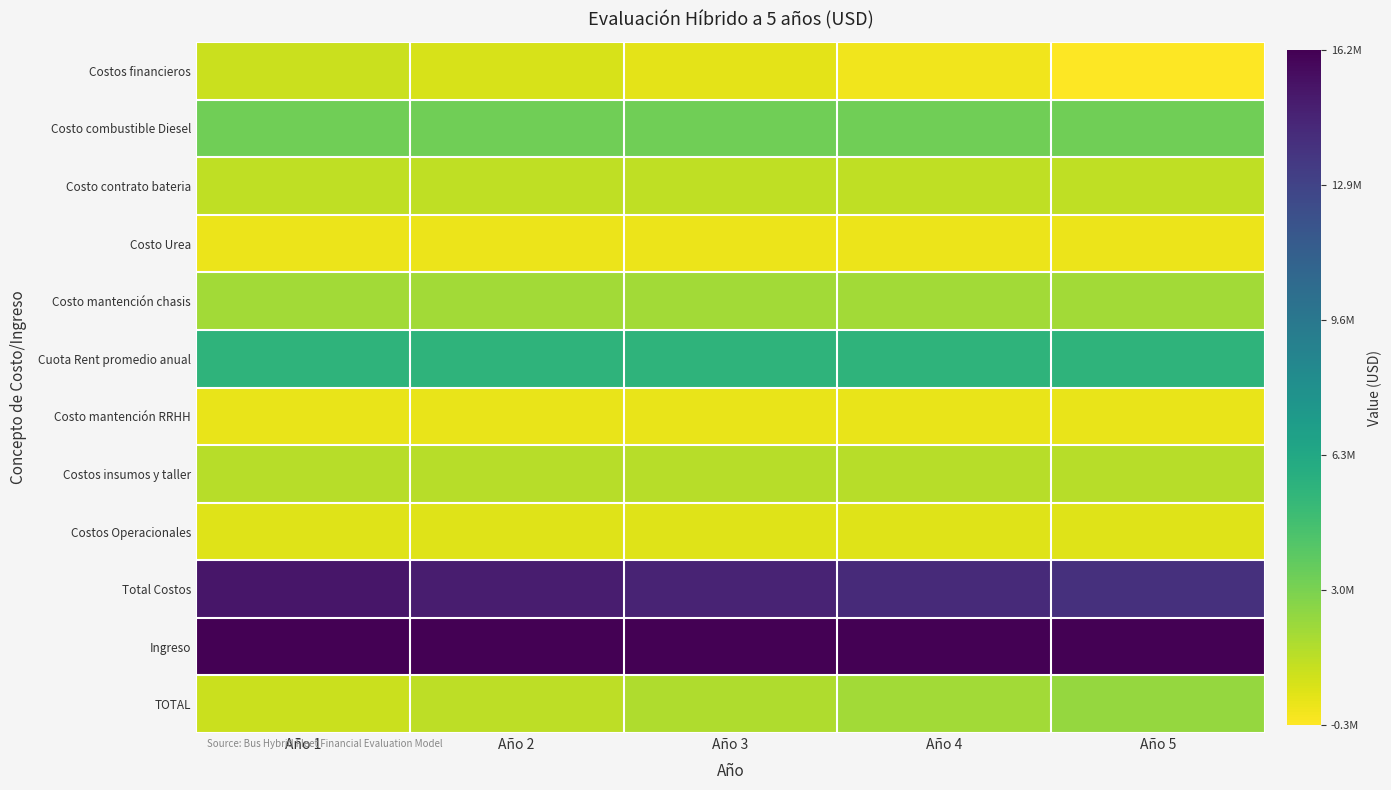

Count the number of data series in this chart.

12